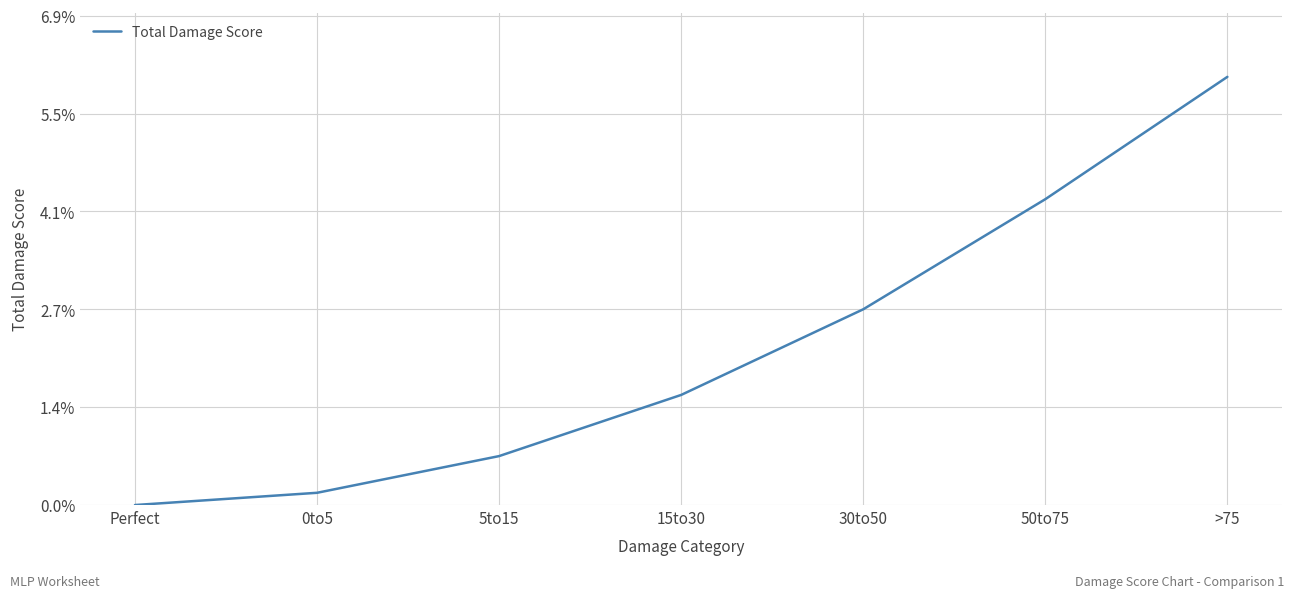

What value does the data have at 15to30?

22.5